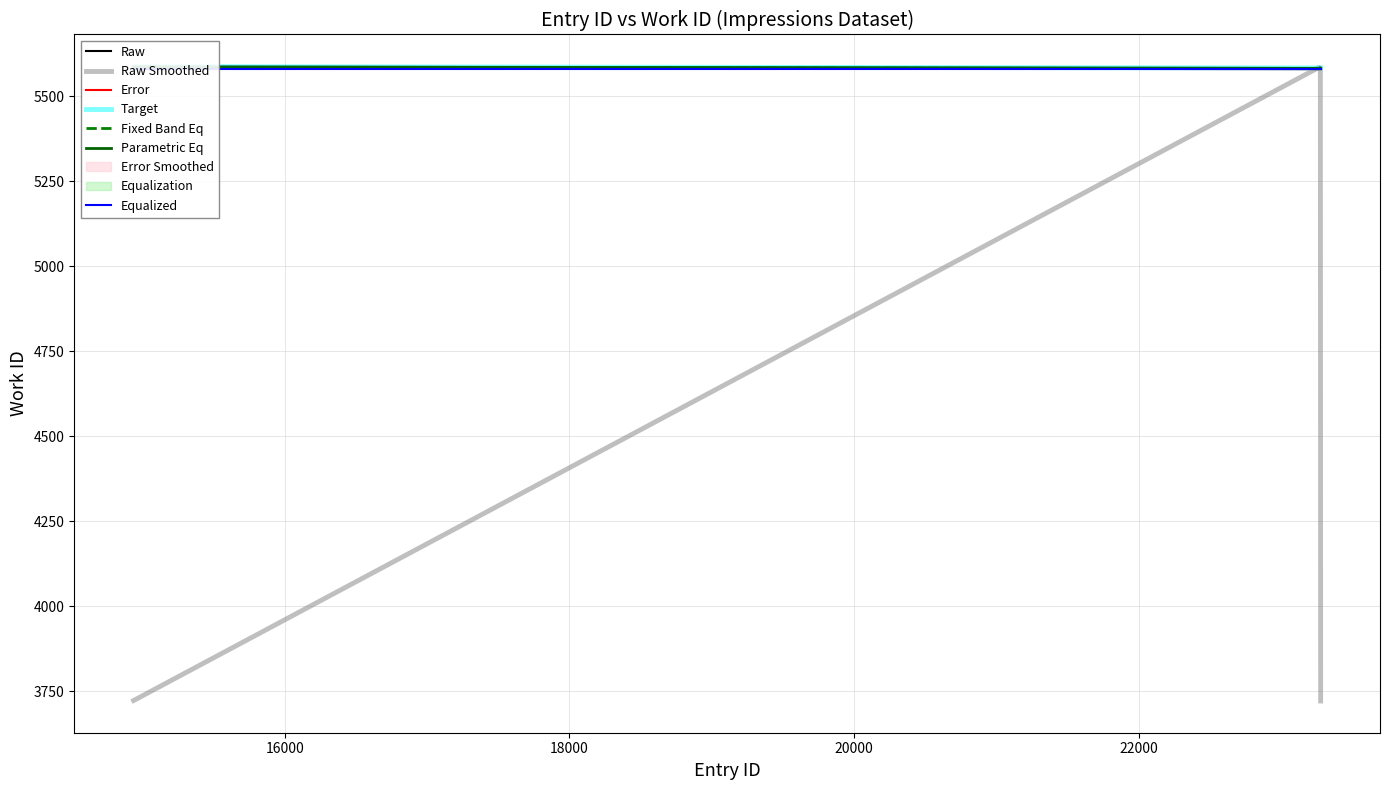

Reading left to right, extract all data points from this chart.

14938=5583.6	23263=5579.6	23268=5579.6	23269=5579.6	23270=5579.6	23271=5579.6	23273=5579.6	23274=5579.6	23275=5579.6	23277=5579.6